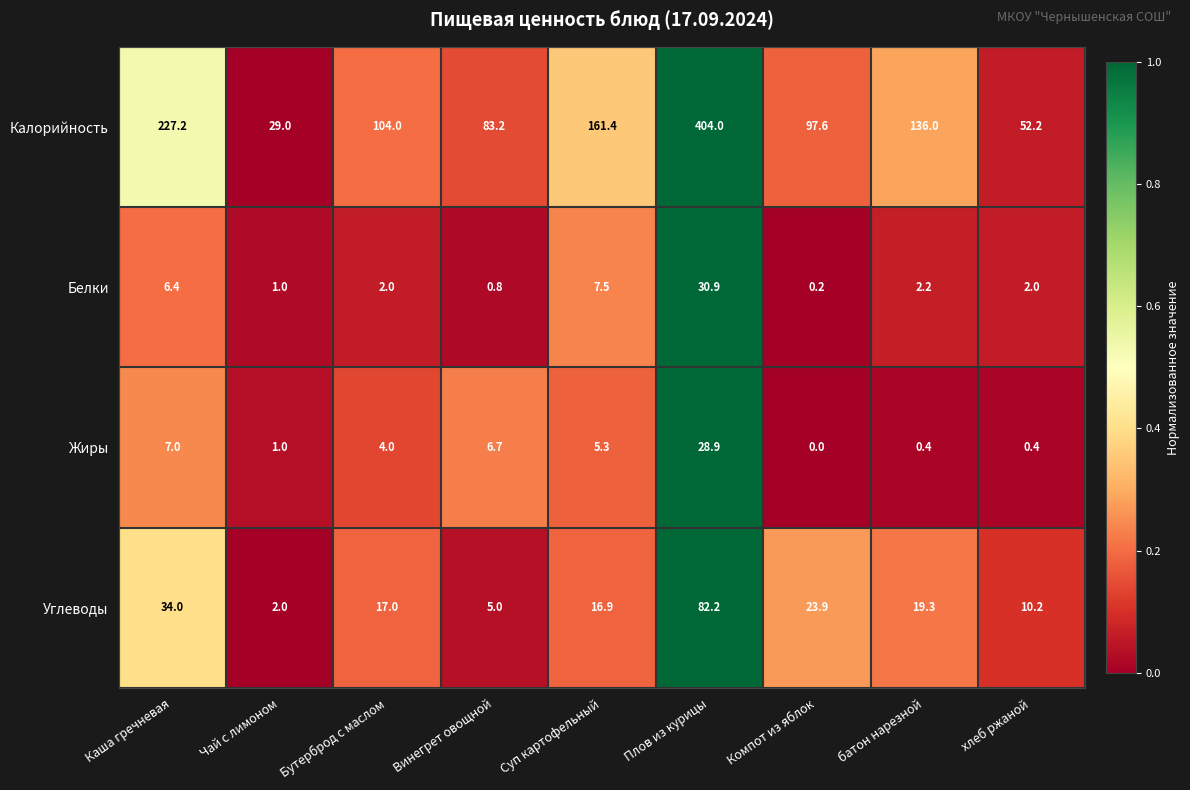

At how many categories does at least one series exceed 0?

9